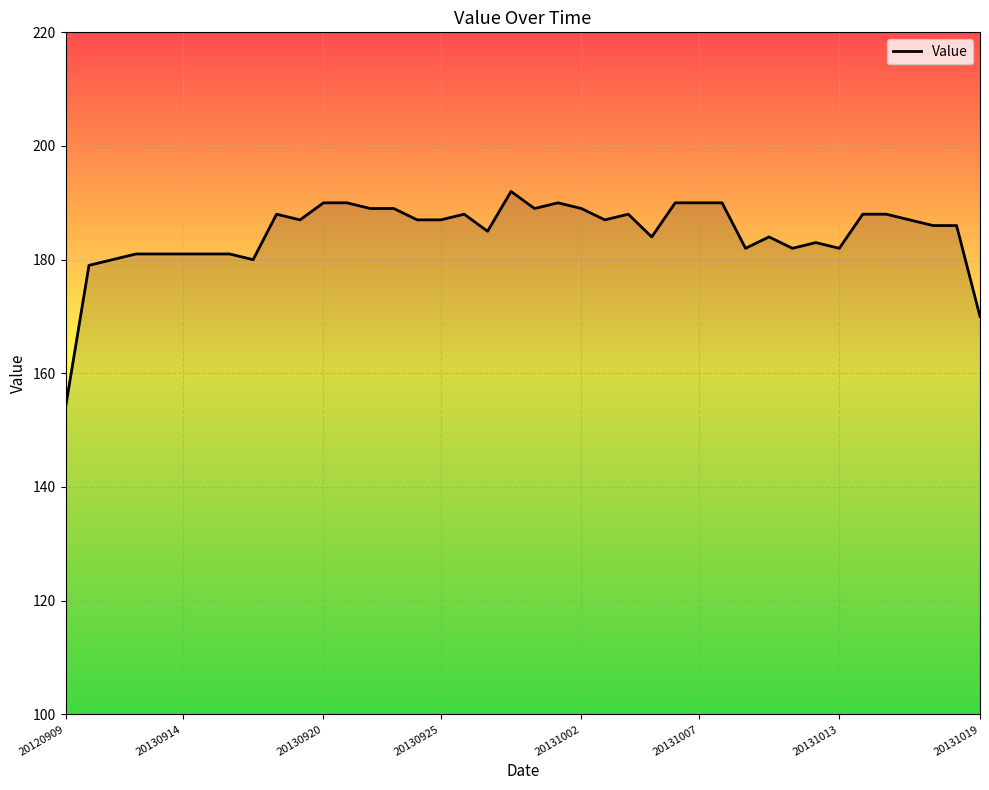

Reading left to right, extract all data points from this chart.

154	179	180	181	181	181	181	181	180	188	187	190	190	189	189	187	187	188	185	192	189	190	189	187	188	184	190	190	190	182	184	182	183	182	188	188	187	186	186	170